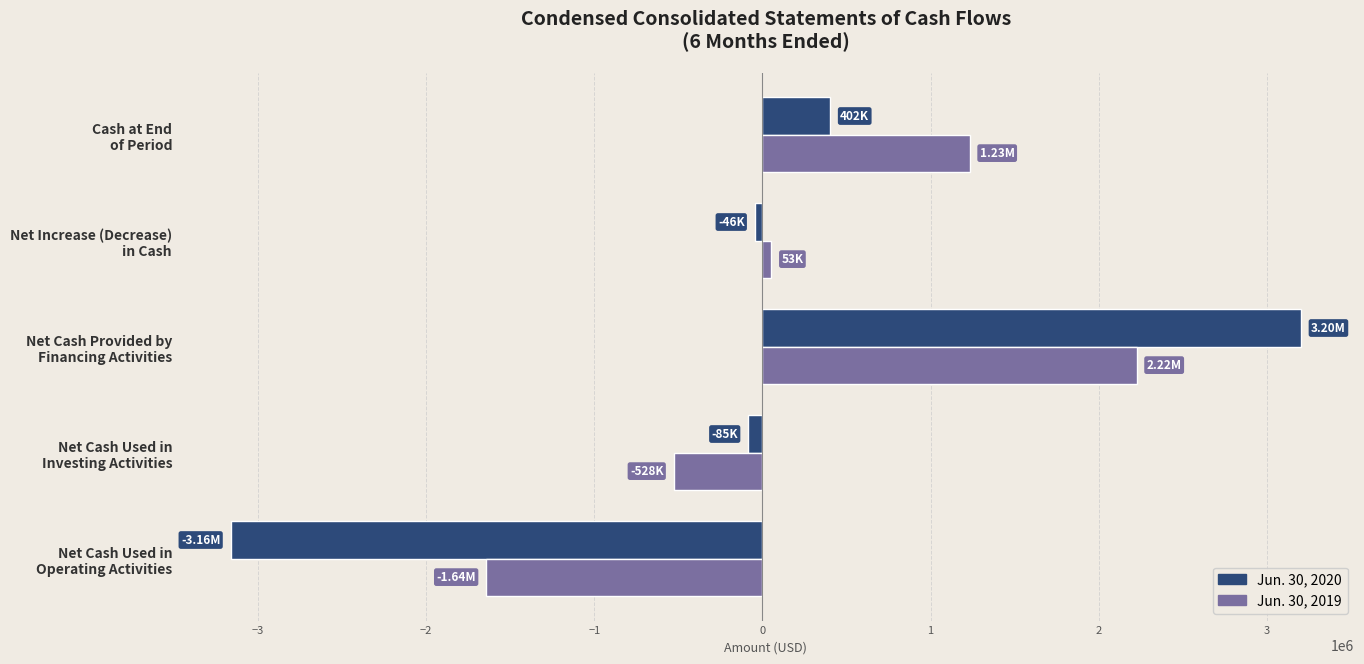

Which series has the largest total across all categories?

Jun. 30, 2019